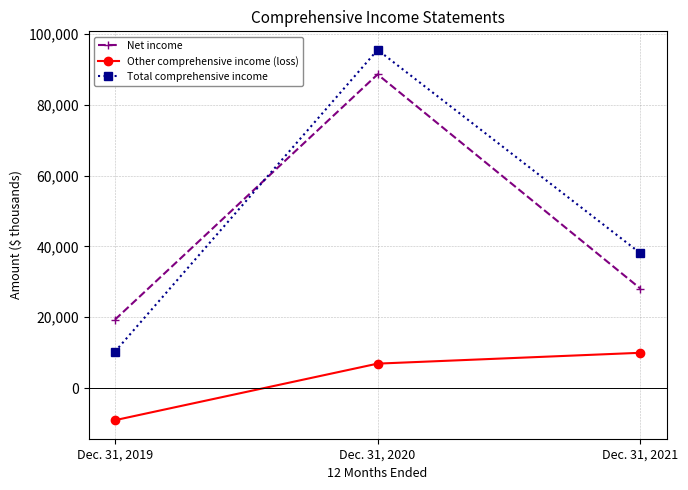

Which series has the largest range (max minus min)?

Total comprehensive income